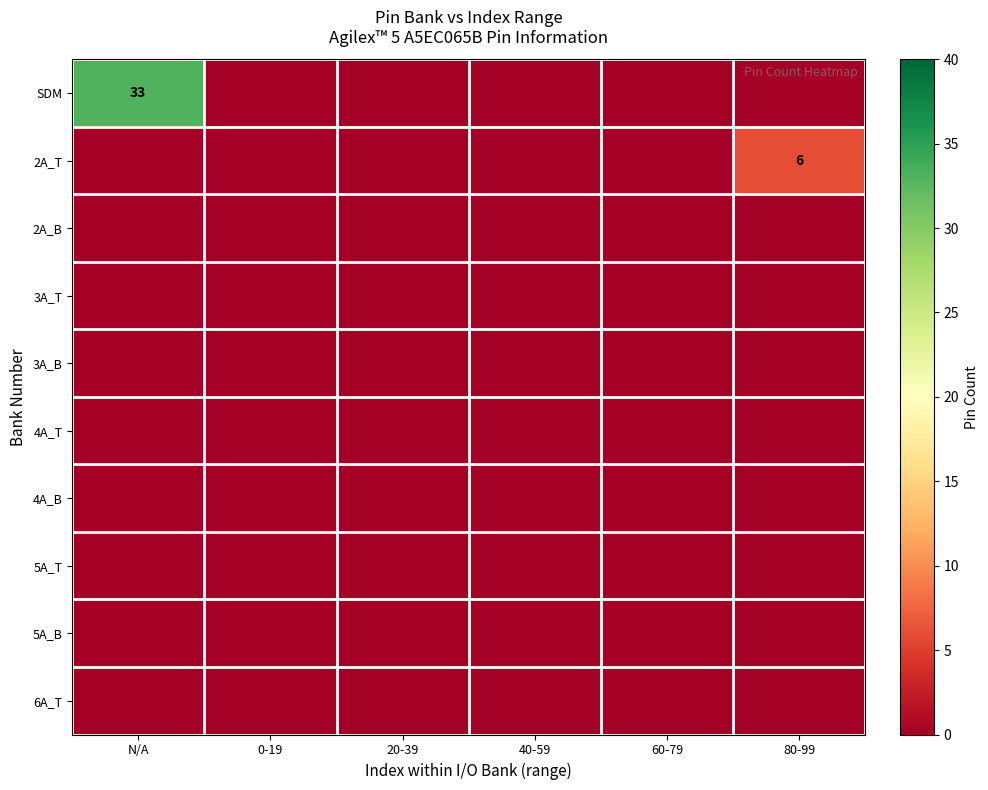

At which category does the chart reach its peak across all series?

N/A